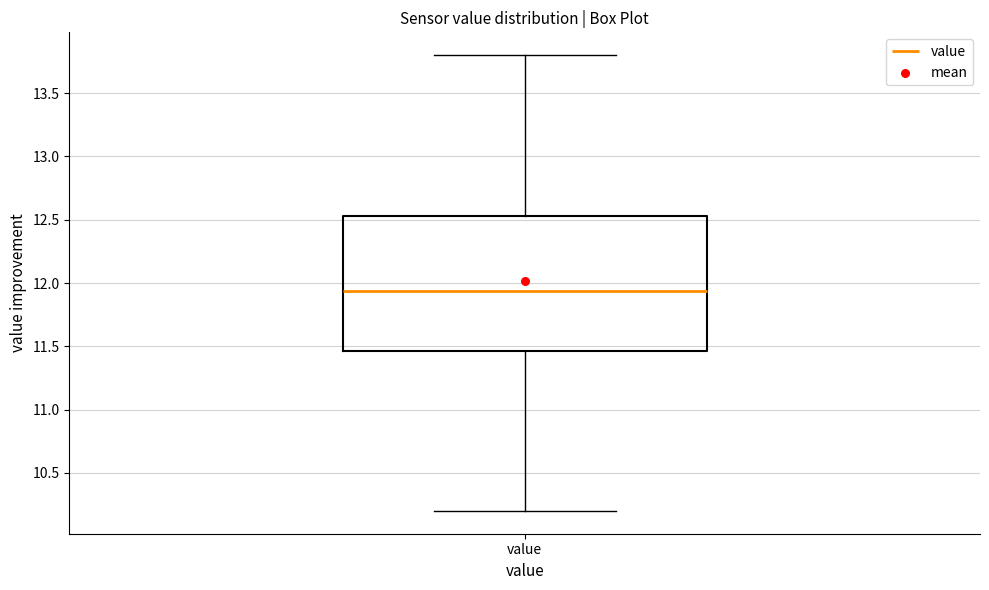

Read this box plot against the y-axis: the position of the median line, the range covered by the box, and the ends of both whiskers. The values are not printed on the chart, so give them approximately, as read against the axis.

median 11.95, box 11.45 to 12.55, whiskers 10.20 to 13.80